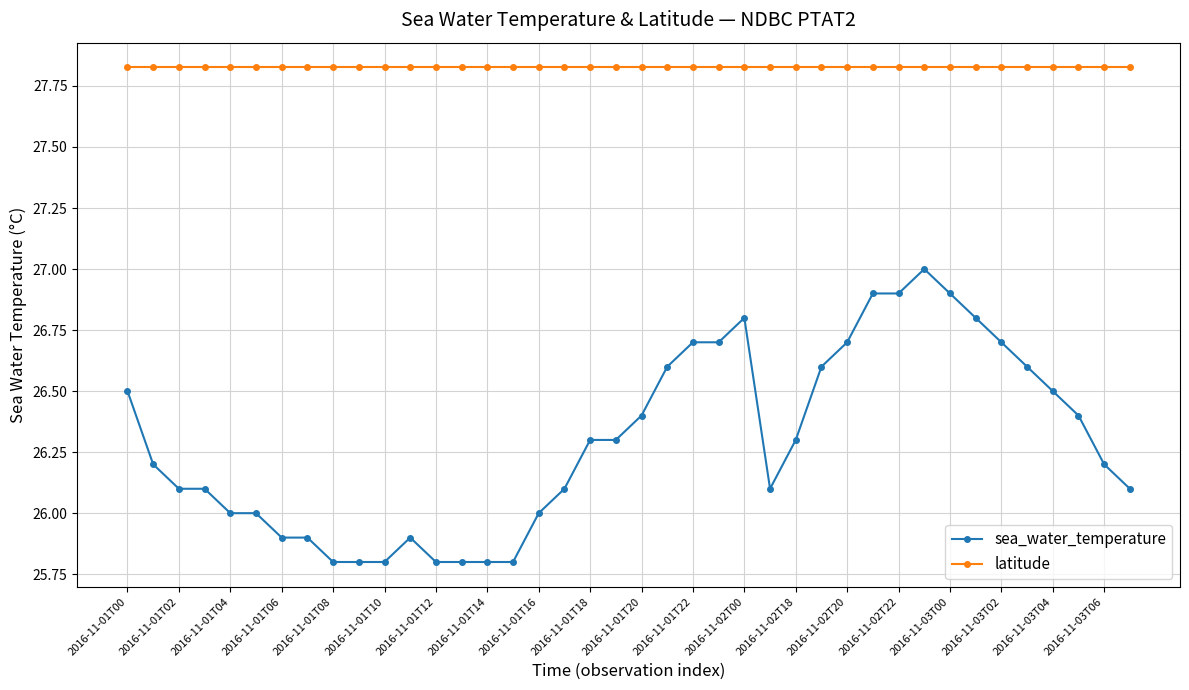

What is the minimum value for sea_water_temperature?

25.8